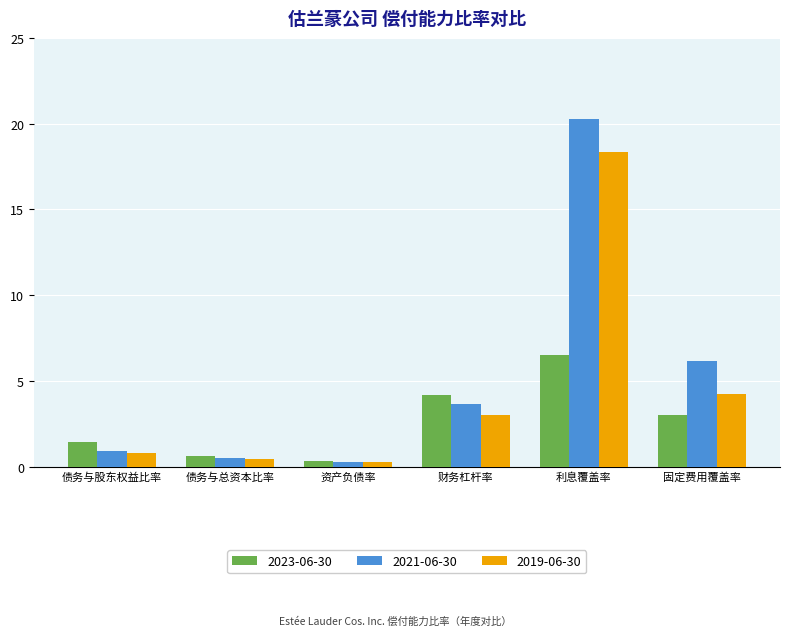

What is the difference between the maximum and minimum values in the 2019-06-30 series?

18.1